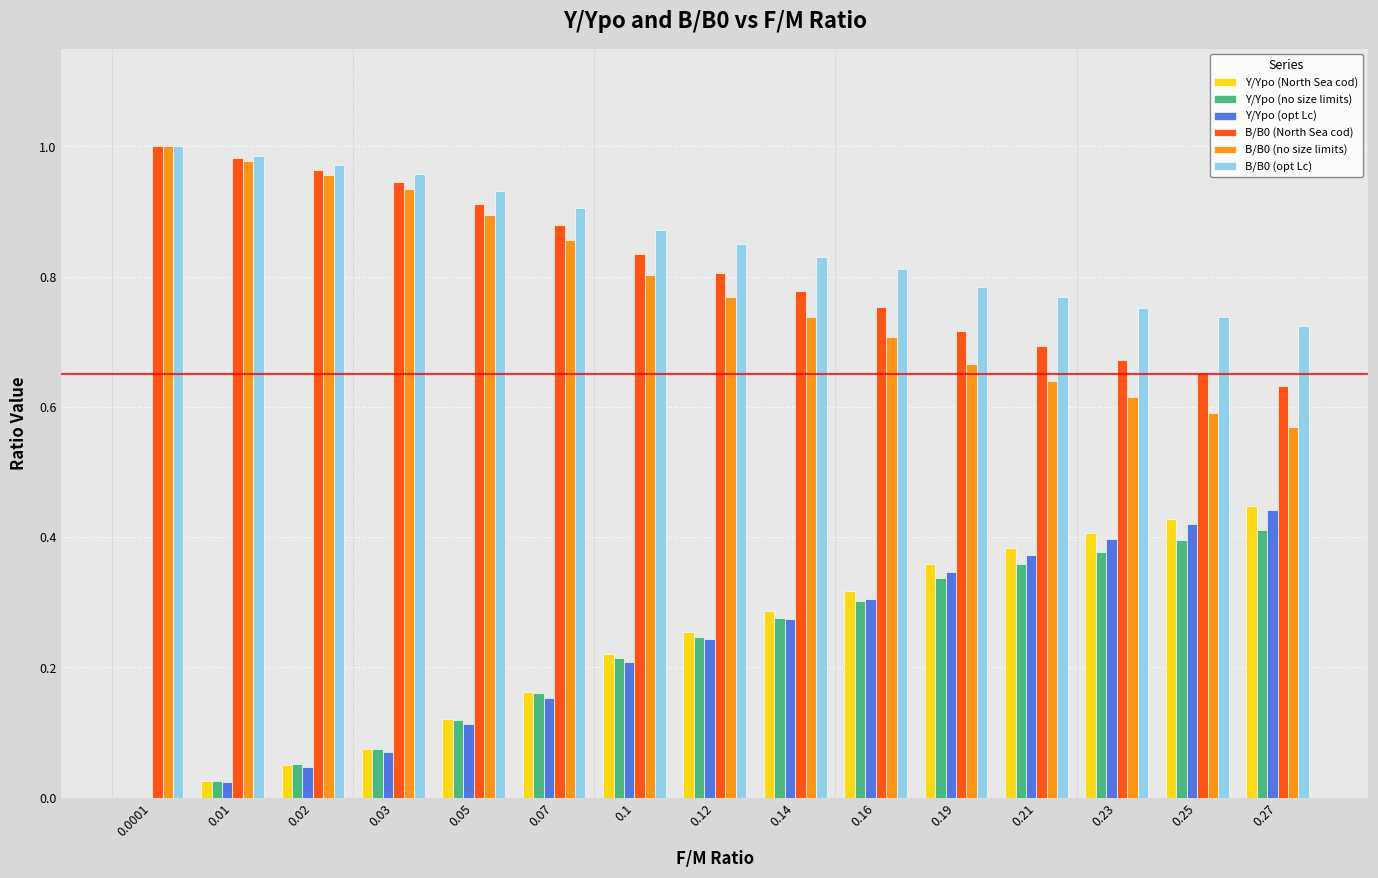

Is the value of Y/Ypo (opt Lc) at 0.16 greater than the value of B/B0 (no size limits) at 0.01?

No